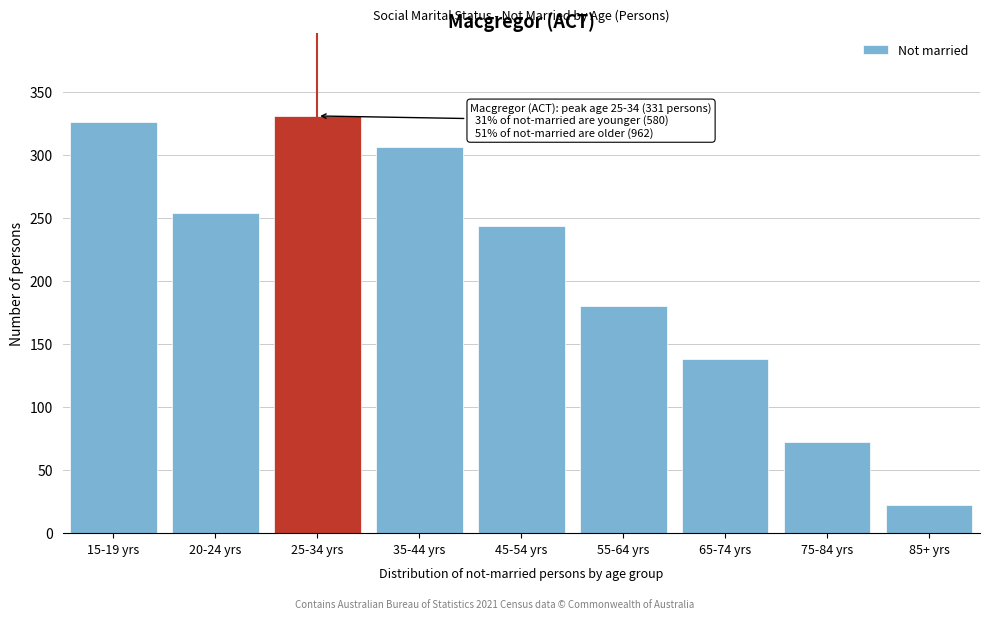

Reading left to right, what are all the values shown in this chart?

326	254	331	306	244	180	138	72	22